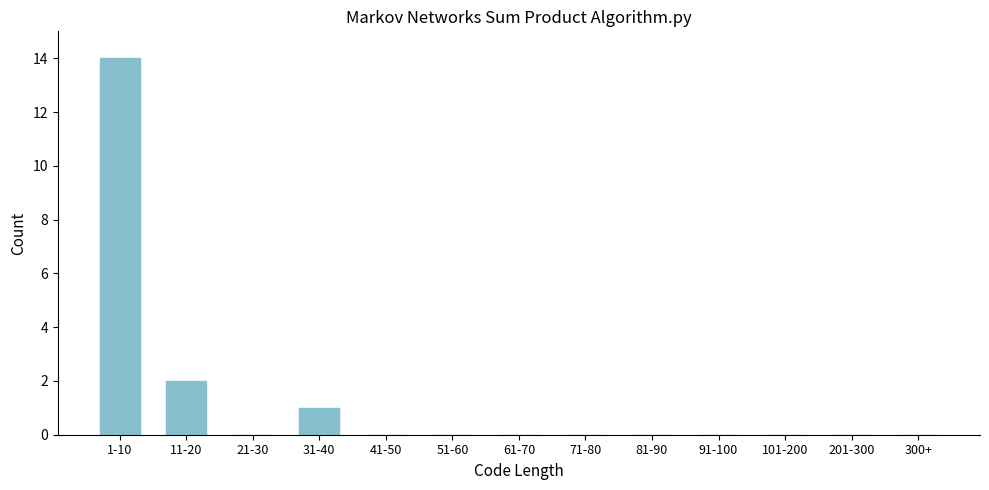

Reading left to right, list all the values displayed in this chart.

1-10=14	11-20=2	21-30=0	31-40=1	41-50=0	51-60=0	61-70=0	71-80=0	81-90=0	91-100=0	101-200=0	201-300=0	300+=0